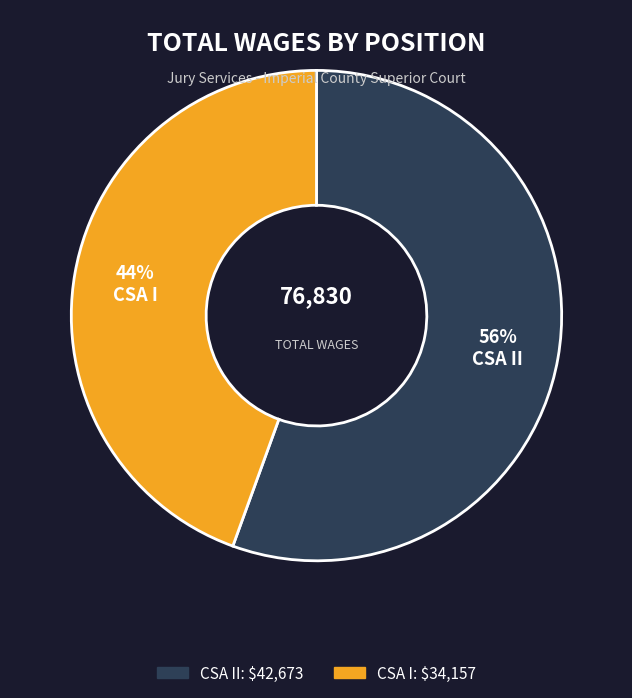

To the nearest percent, what portion does CSA II represent?

56%